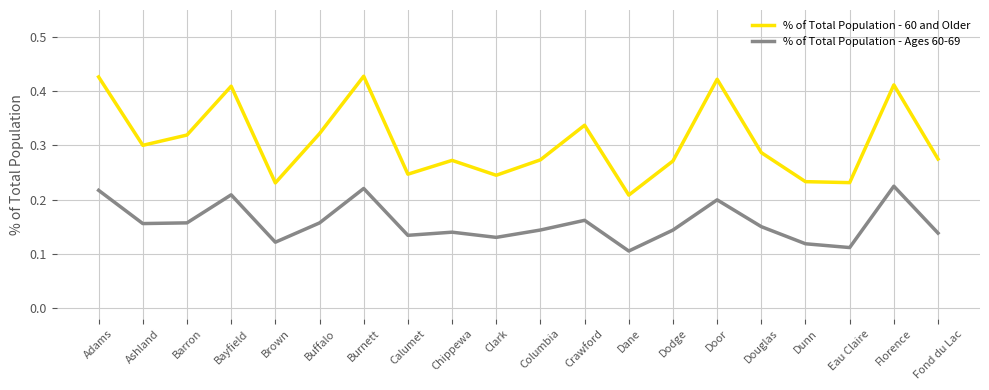

True or false: % of Total Population - 60 and Older and % of Total Population - Ages 60-69 cross at least once.

False